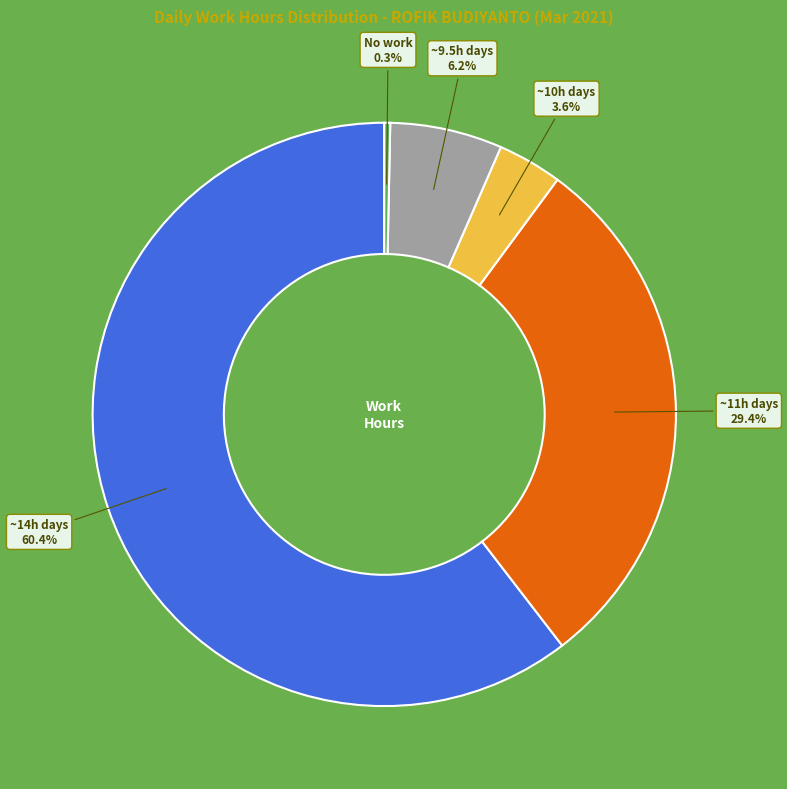

To the nearest percent, what is the average slice percentage?

20%